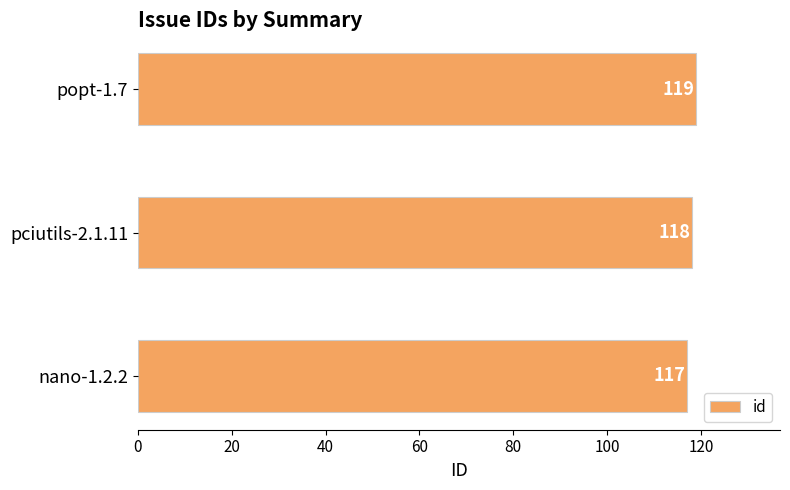

What value does the data have at popt-1.7?

119